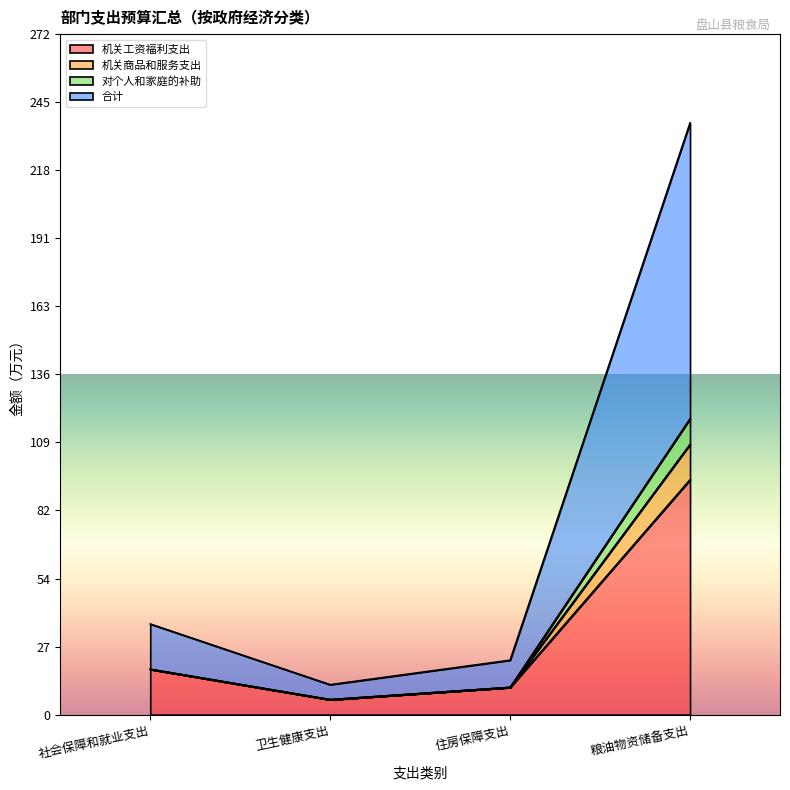

What is the value of the 对个人和家庭的补助 point at the 1st from the left?

36.3